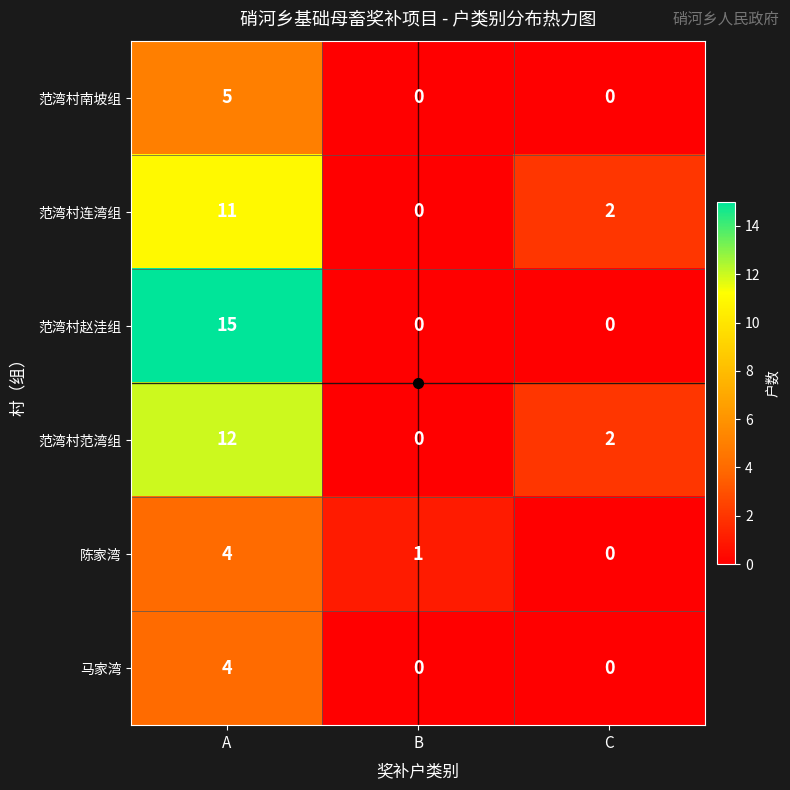

Count the 马家湾 values in the range 0 to 4.

3